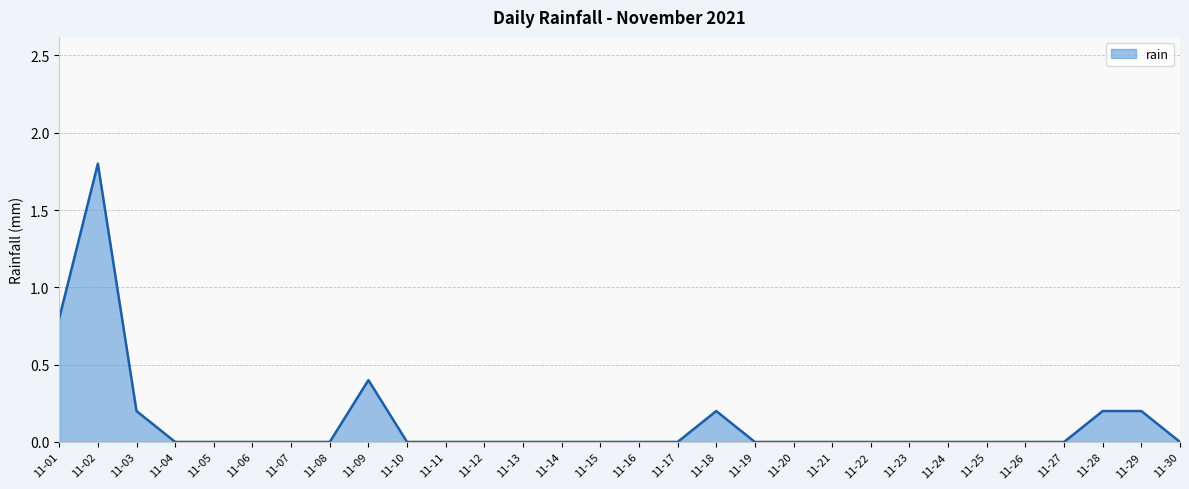

What is the greatest value displayed?

1.8